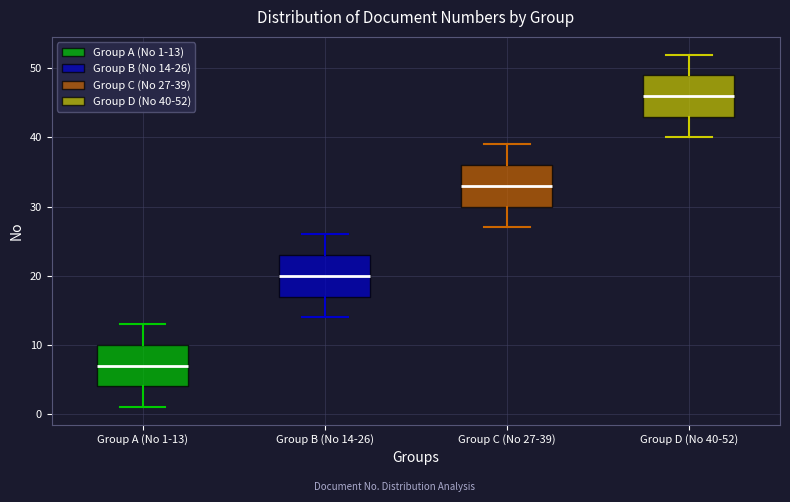

Reading left to right, read every box against the y-axis: the position of its median line, the range the box covers, and the ends of its whiskers. The values are not printed on the chart, so give them approximately, as read against the axis.

Group A (No 1-13): median 7, box 4 to 10, whiskers 1 to 13
Group B (No 14-26): median 20, box 17 to 23, whiskers 14 to 26
Group C (No 27-39): median 33, box 30 to 36, whiskers 27 to 39
Group D (No 40-52): median 46, box 43 to 49, whiskers 40 to 52